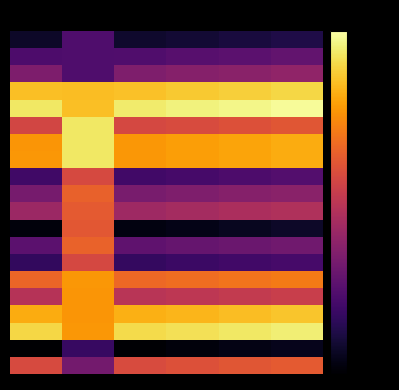

What is the minimum value shown in the chart?

-70.0